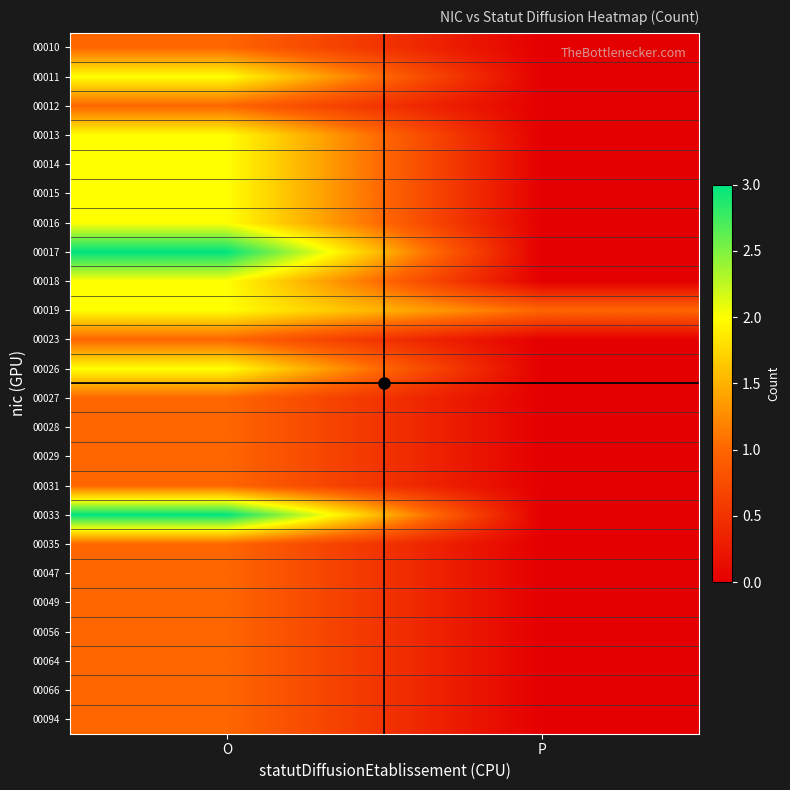

Reading left to right, what are all the values shown in this chart?

00010: O=1	P=0
00011: O=2	P=0
00012: O=1	P=0
00013: O=2	P=0
00014: O=2	P=0
00015: O=2	P=0
00016: O=2	P=0
00017: O=3	P=0
00018: O=2	P=0
00019: O=2	P=1
00023: O=1	P=0
00026: O=2	P=0
00027: O=1	P=0
00028: O=1	P=0
00029: O=1	P=0
00031: O=1	P=0
00033: O=3	P=0
00035: O=1	P=0
00047: O=1	P=0
00049: O=1	P=0
00056: O=1	P=0
00064: O=1	P=0
00066: O=1	P=0
00094: O=1	P=0